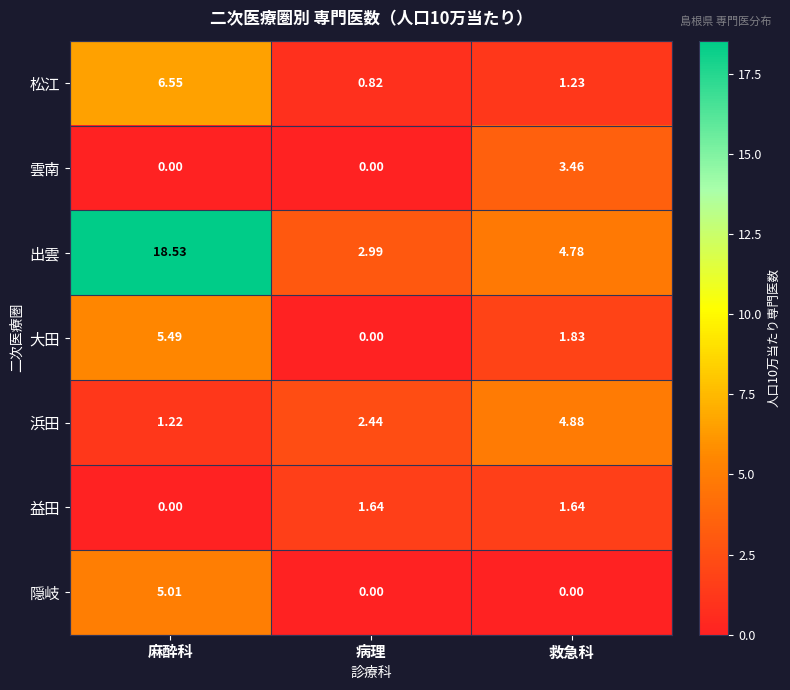

Between 麻酔科 and 病理, which series saw the biggest shift?

出雲